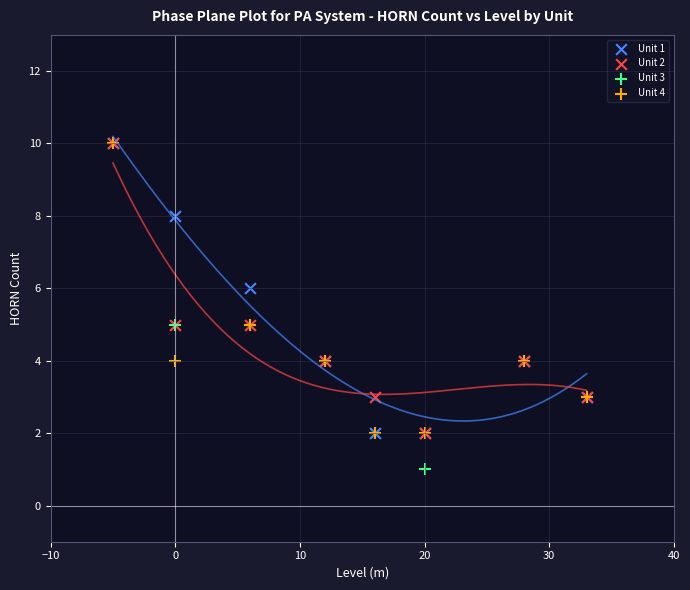

What are all the series names shown in the legend?

Unit 1, Unit 2, Unit 3, Unit 4